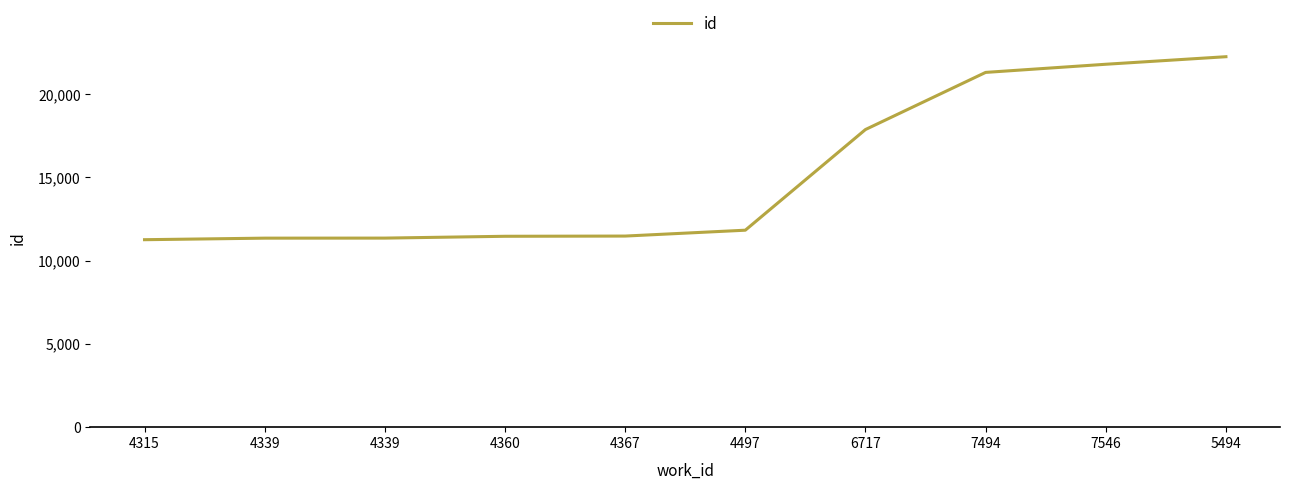

Does the chart display data point markers on the line(s)?

No